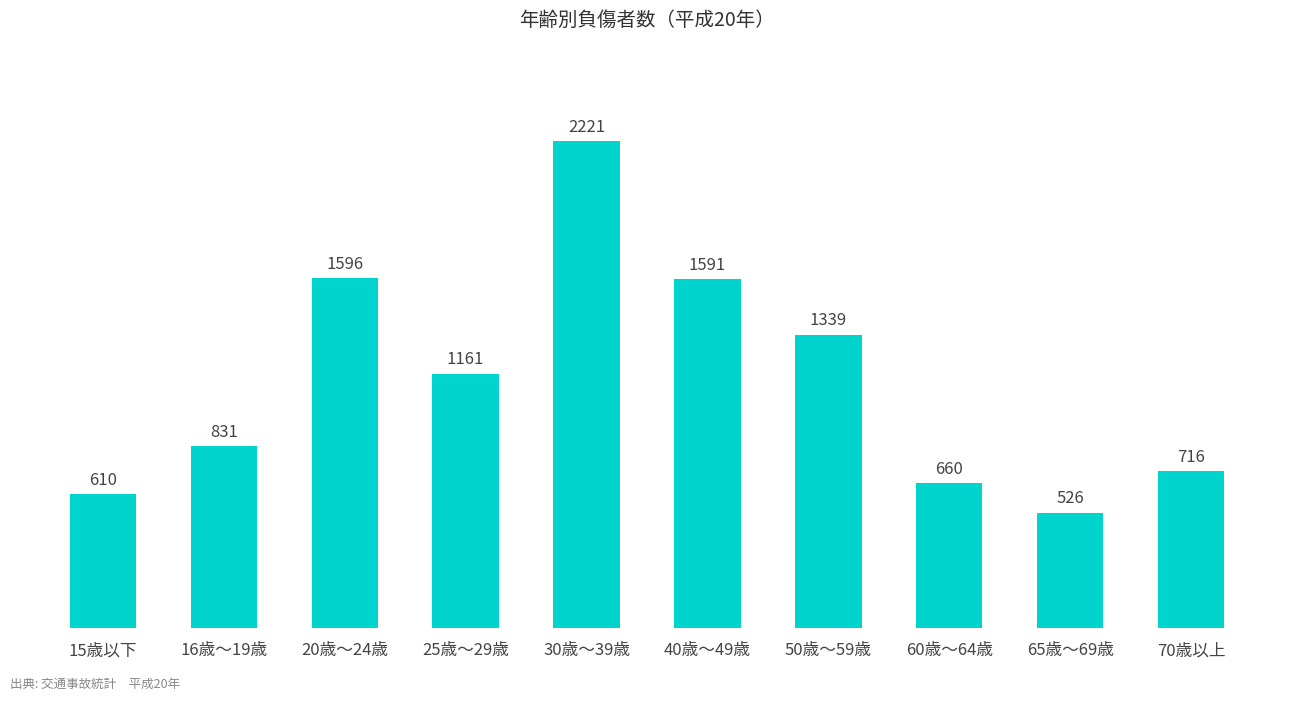

What is the difference between the values at 20歳～24歳 and 65歳～69歳?

1070